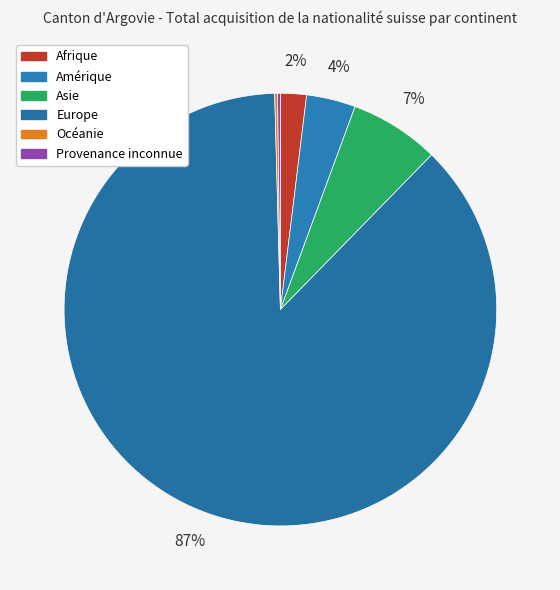

How many segments does this pie chart have?

6